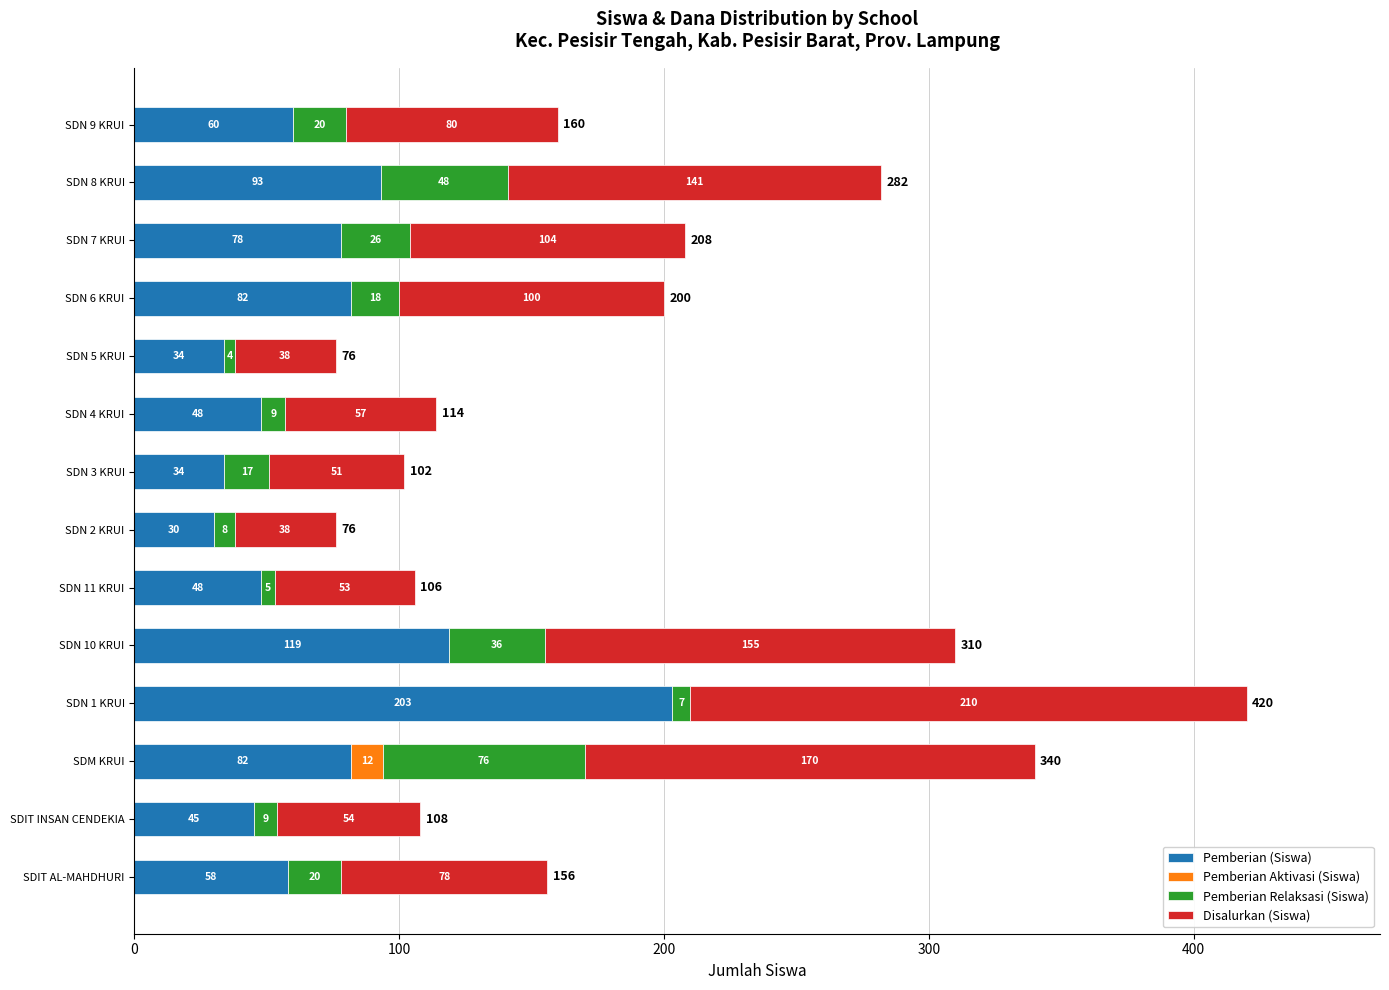

Which category has the highest value in the Pemberian (Siswa) series?

SDN 1 KRUI